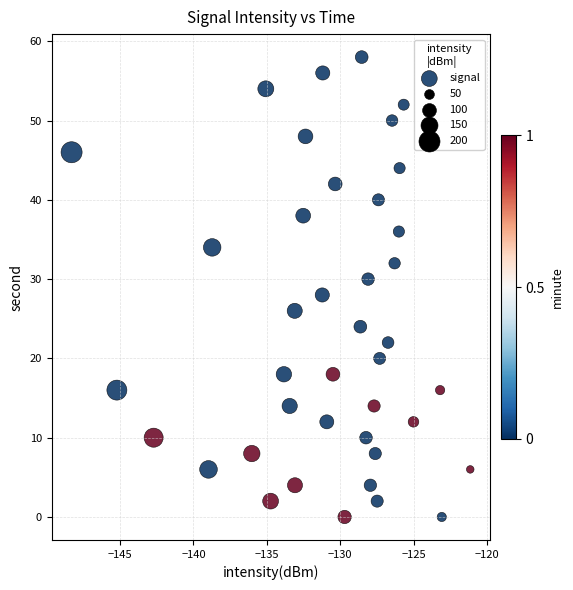

What is the range of Y values (max minus min)?

58